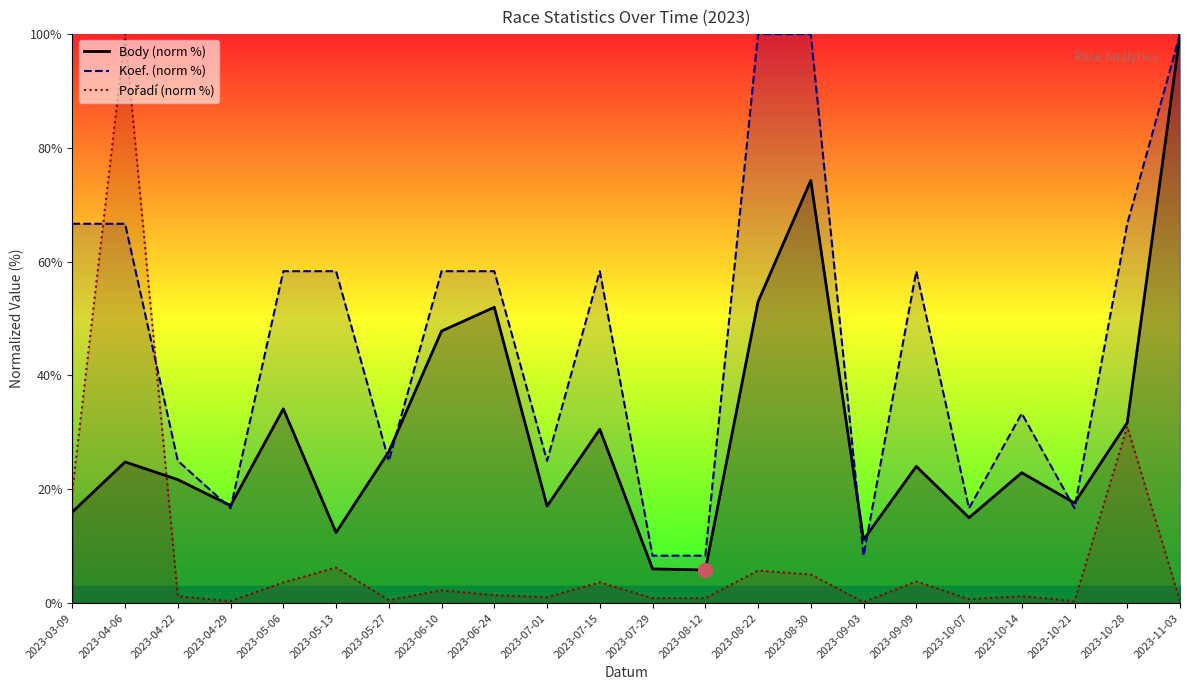

True or false: Pořadí (norm %) has a value of 0.1 at 2023-11-03.

False